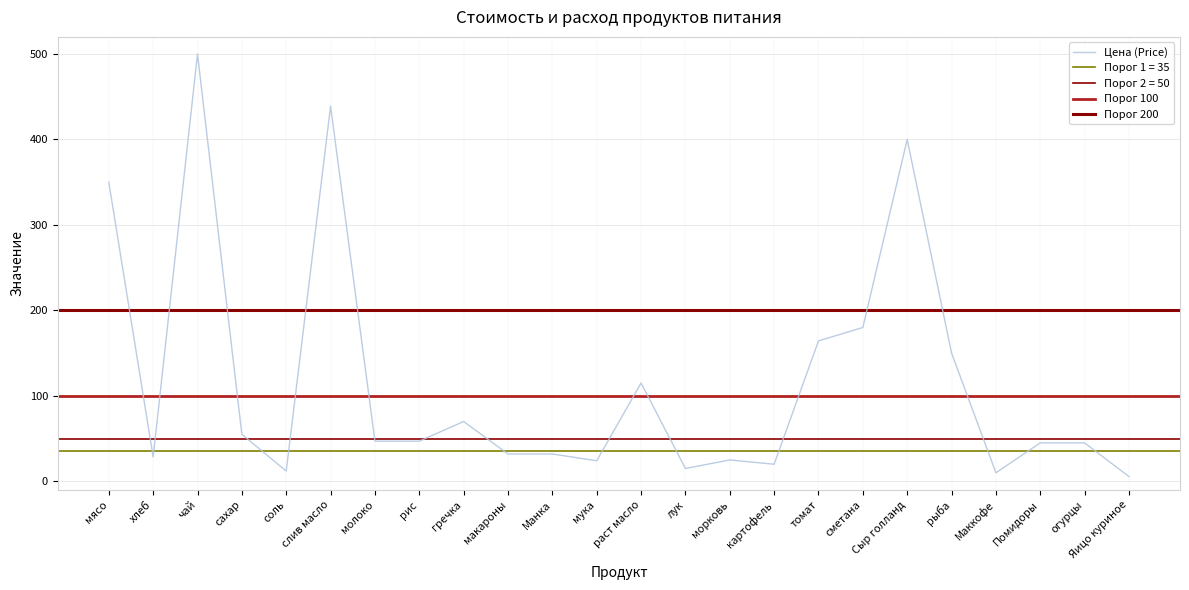

Which category has the highest value in the Цена (Price) series?

чай